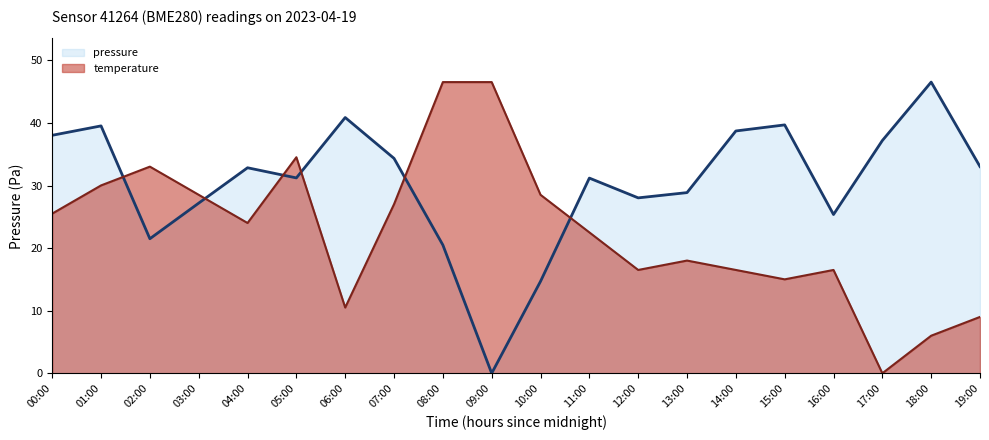

How many values in the pressure (line) series exceed 32?

10